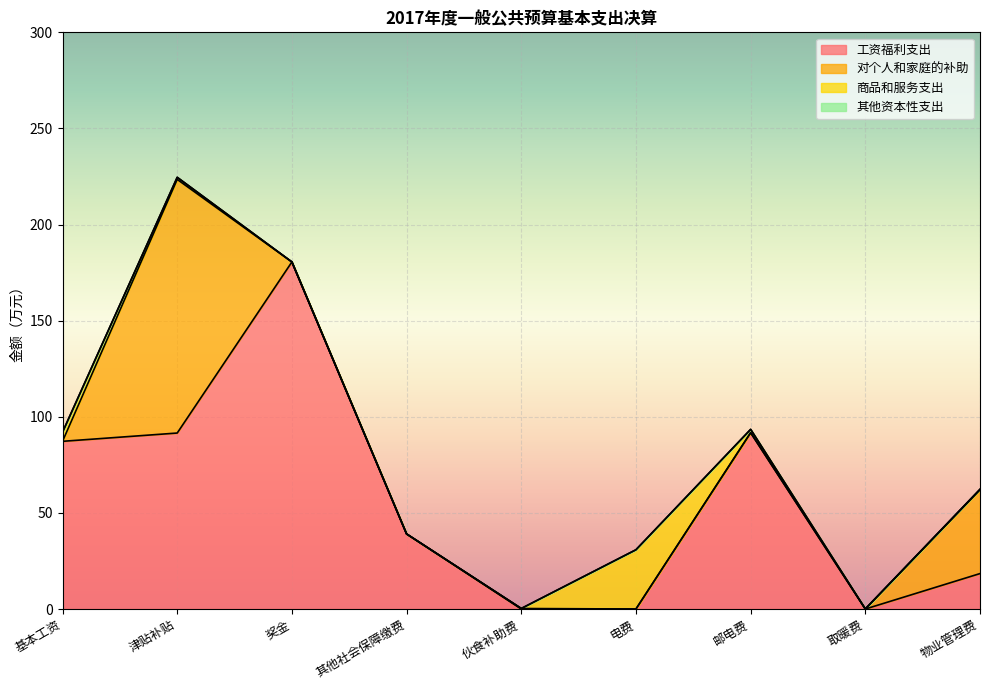

How many series are shown in this chart?

4